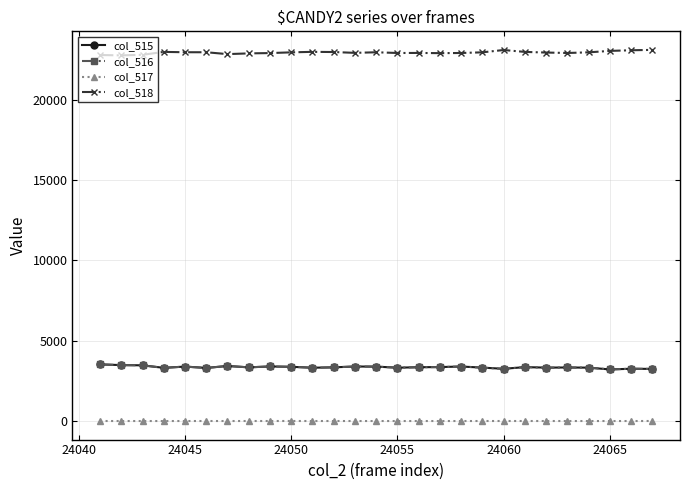

True or false: col_516 has more than 0 interior local peaks.

True